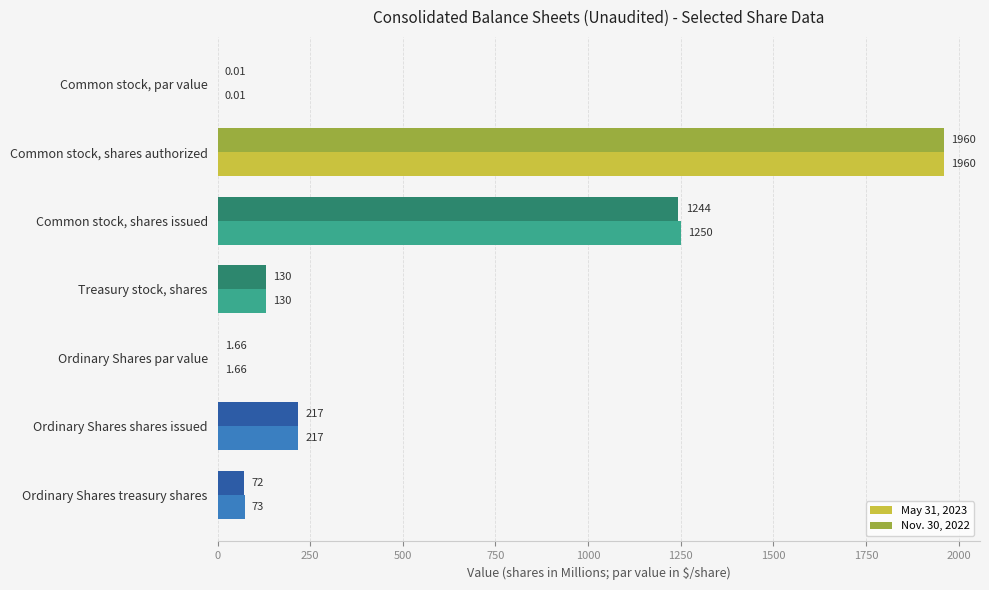

At which label does May 31, 2023 reach its peak?

Common stock, shares authorized